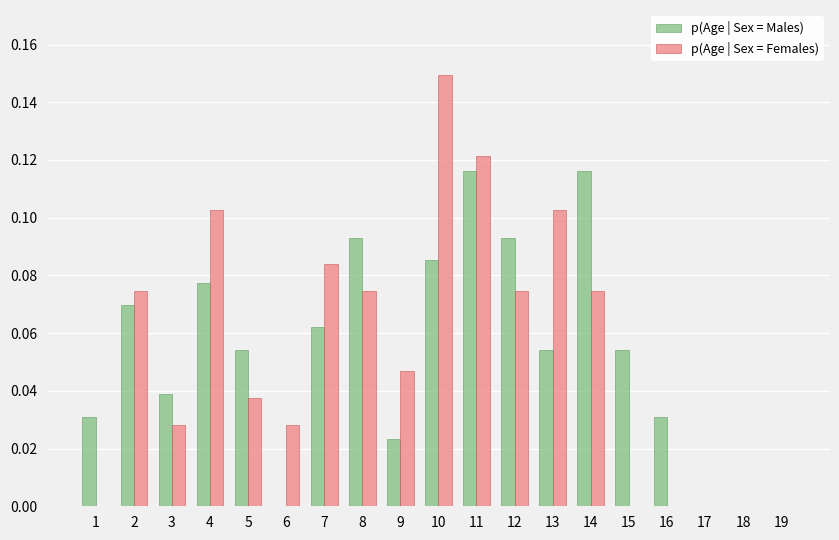

What is the sum of all p(Age | Sex = Males) values?

1.0